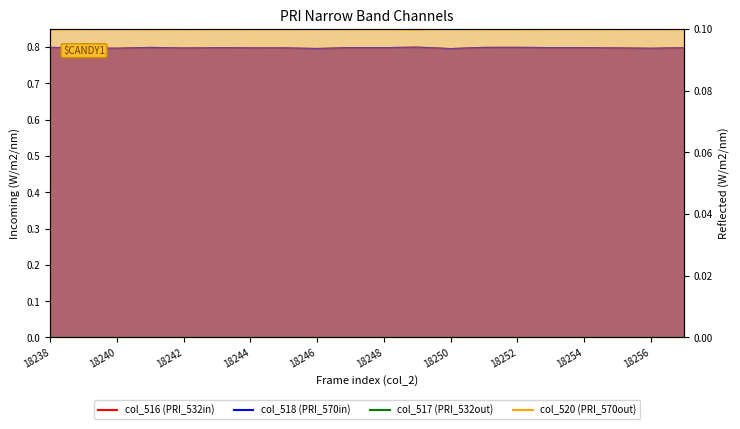

How many interior local peaks does the col_518 (val2) series have?

5